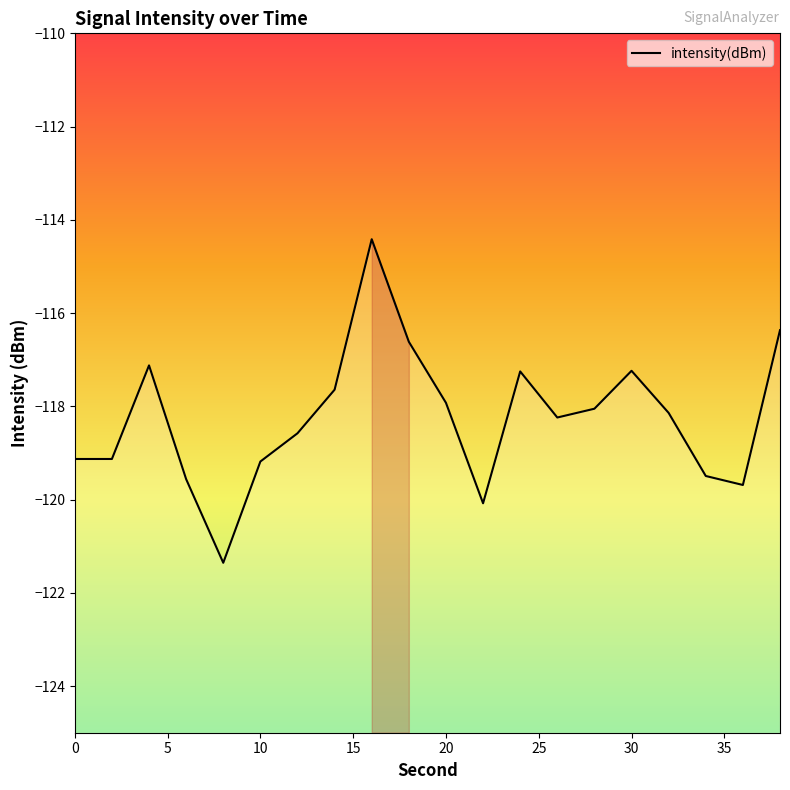

Between 2 and 30, which is larger?

30